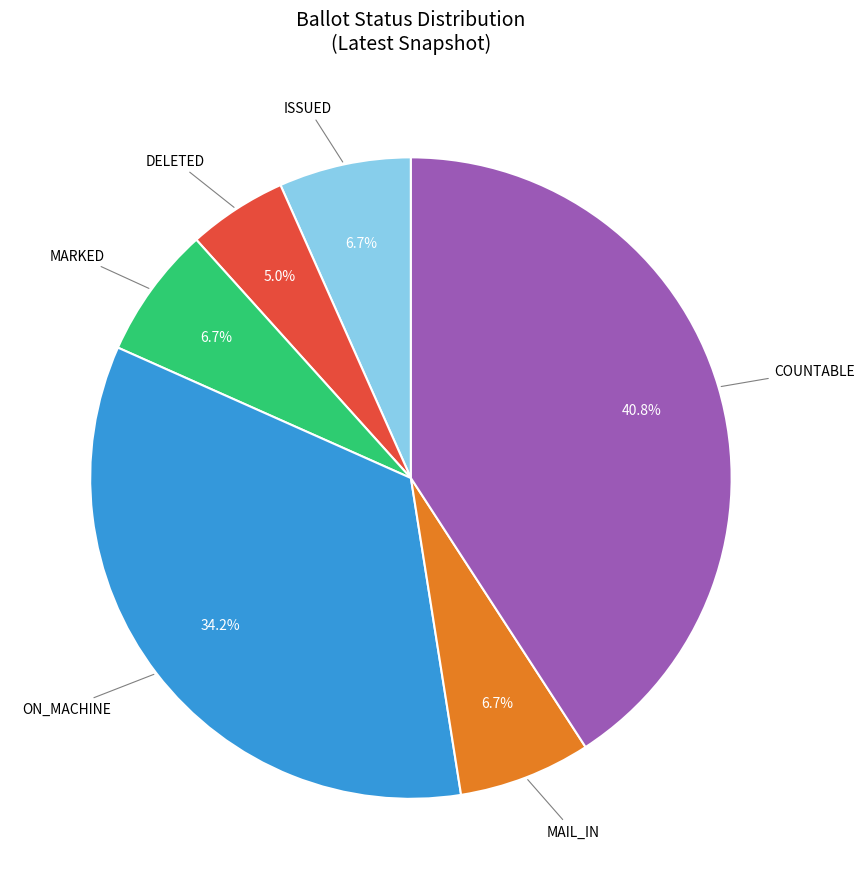

Which category has the smallest portion of the pie?

DELETED